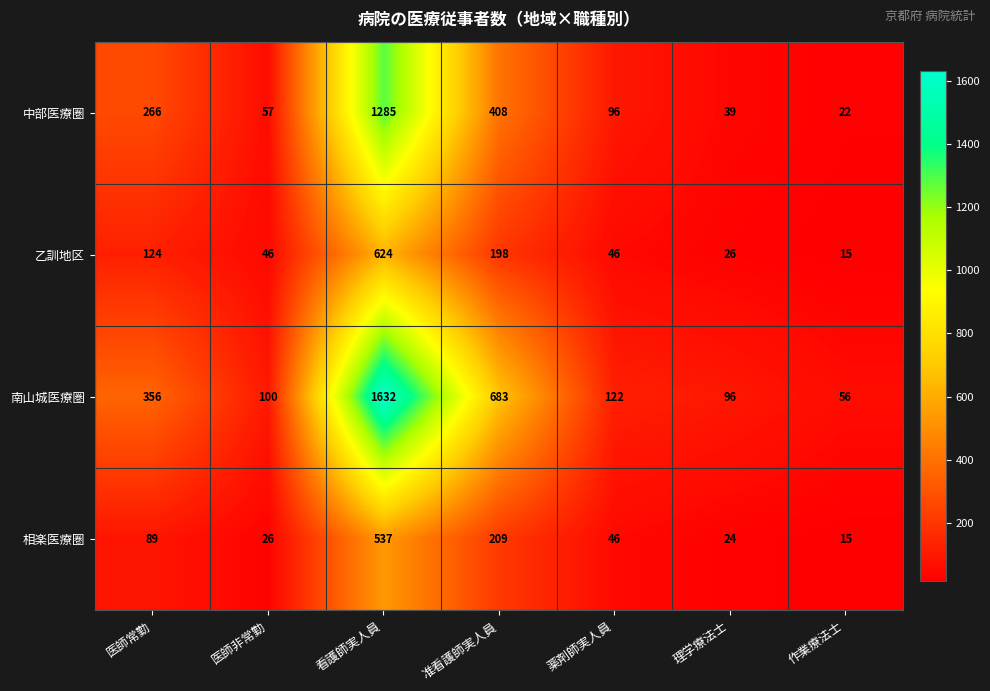

Which category has the lowest value across all series?

作業療法士